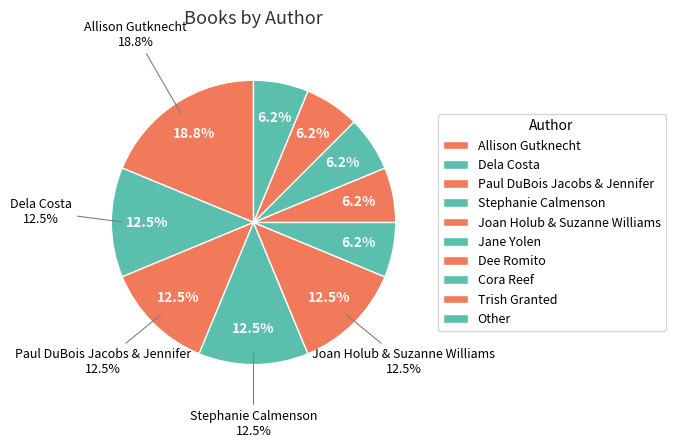

How many segments does this pie chart have?

10